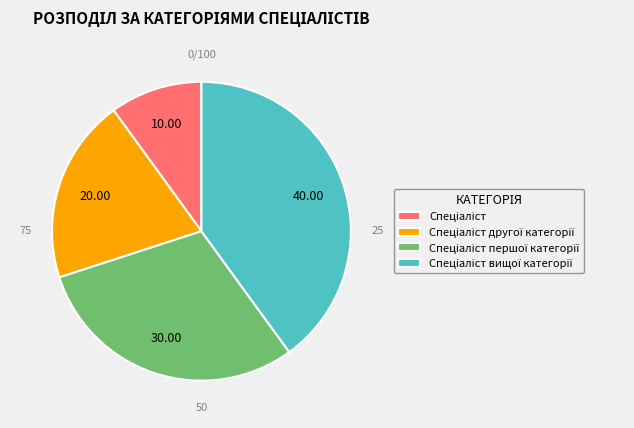

Is there a majority slice in this chart?

No